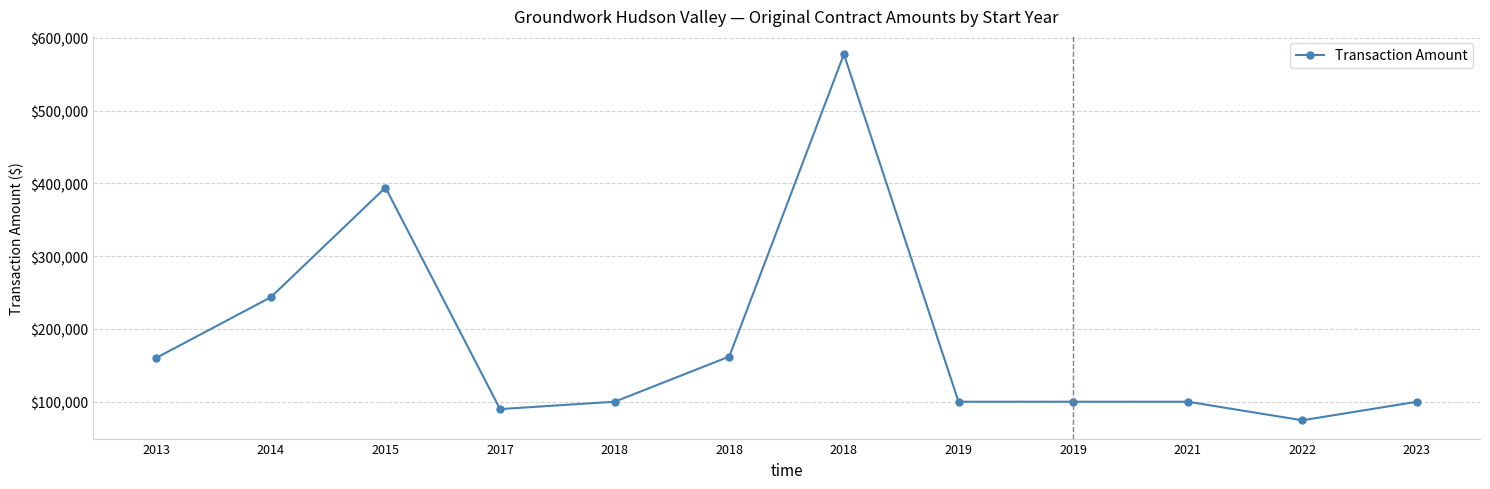

How many values are below 100000?

3